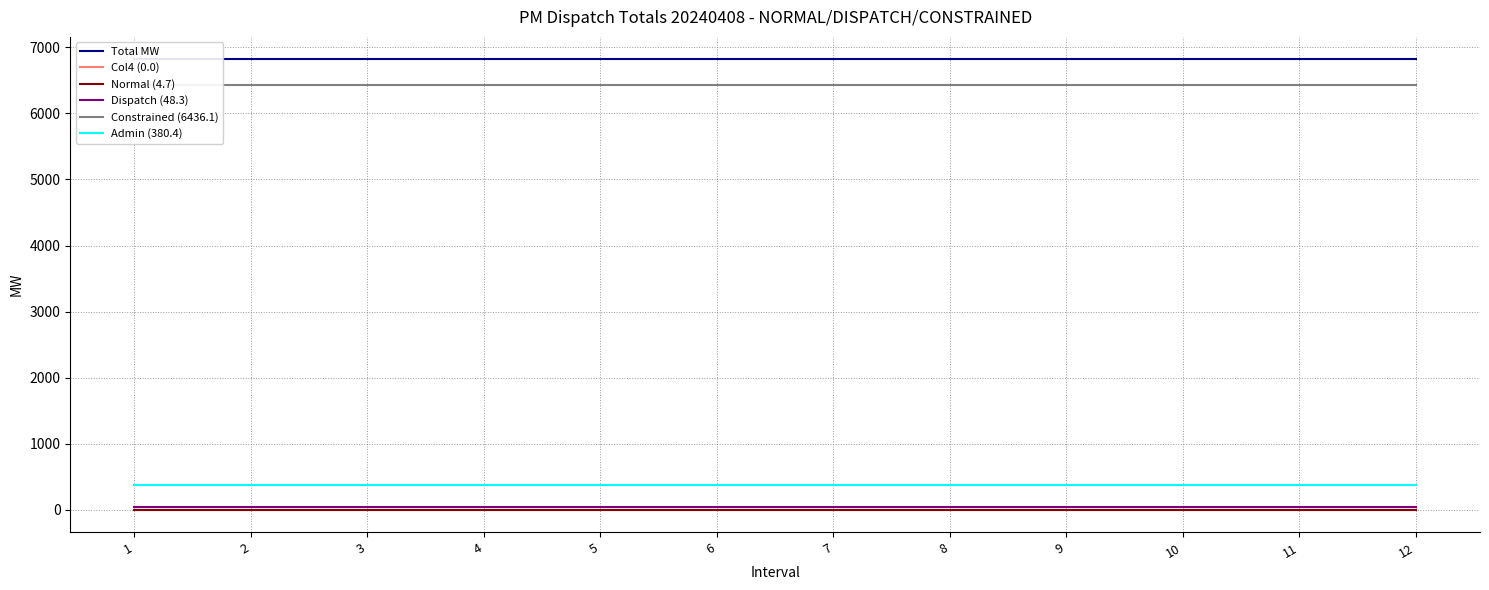

Reading left to right, transcribe all the data shown in this chart.

Total MW: 1=6816.5	2=6816.5	3=6816.5	4=6816.5	5=6816.5	6=6816.5	7=6816.5	8=6816.5	9=6816.5	10=6816.5	11=6816.5	12=6816.5
Col4 (0.0): 1=0.0	2=0.0	3=0.0	4=0.0	5=0.0	6=0.0	7=0.0	8=0.0	9=0.0	10=0.0	11=0.0	12=0.0
Normal (4.7): 1=4.7	2=4.7	3=4.7	4=4.7	5=4.7	6=4.7	7=4.7	8=4.7	9=4.7	10=4.7	11=4.7	12=4.7
Dispatch (48.3): 1=48.3	2=48.3	3=48.3	4=48.3	5=48.3	6=48.3	7=48.3	8=48.3	9=48.3	10=48.3	11=48.3	12=48.3
Constrained (6436.1): 1=6436.1	2=6436.1	3=6436.1	4=6436.1	5=6436.1	6=6436.1	7=6436.1	8=6436.1	9=6436.1	10=6436.1	11=6436.1	12=6436.1
Admin (380.4): 1=380.4	2=380.4	3=380.4	4=380.4	5=380.4	6=380.4	7=380.4	8=380.4	9=380.4	10=380.4	11=380.4	12=380.4